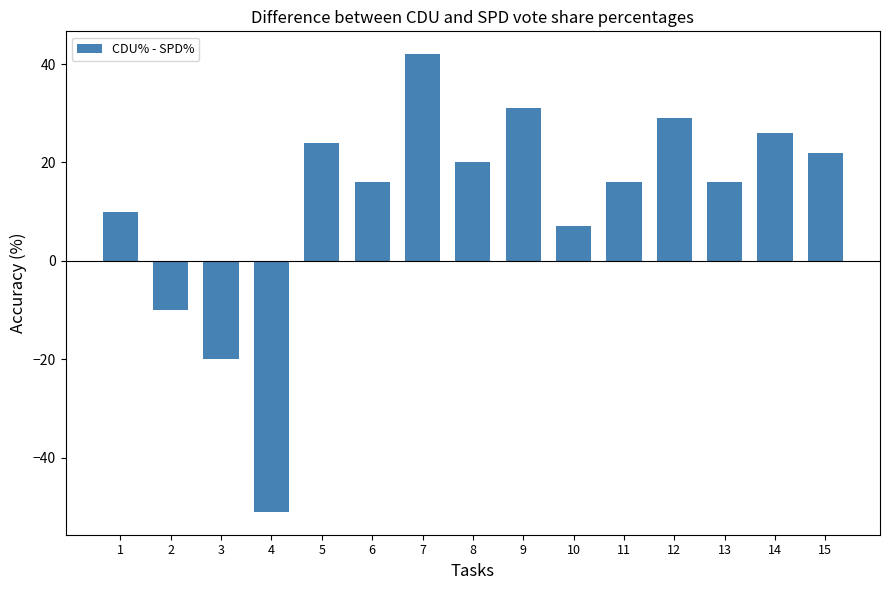

Are the bars grouped side by side (vs. stacked)?

No